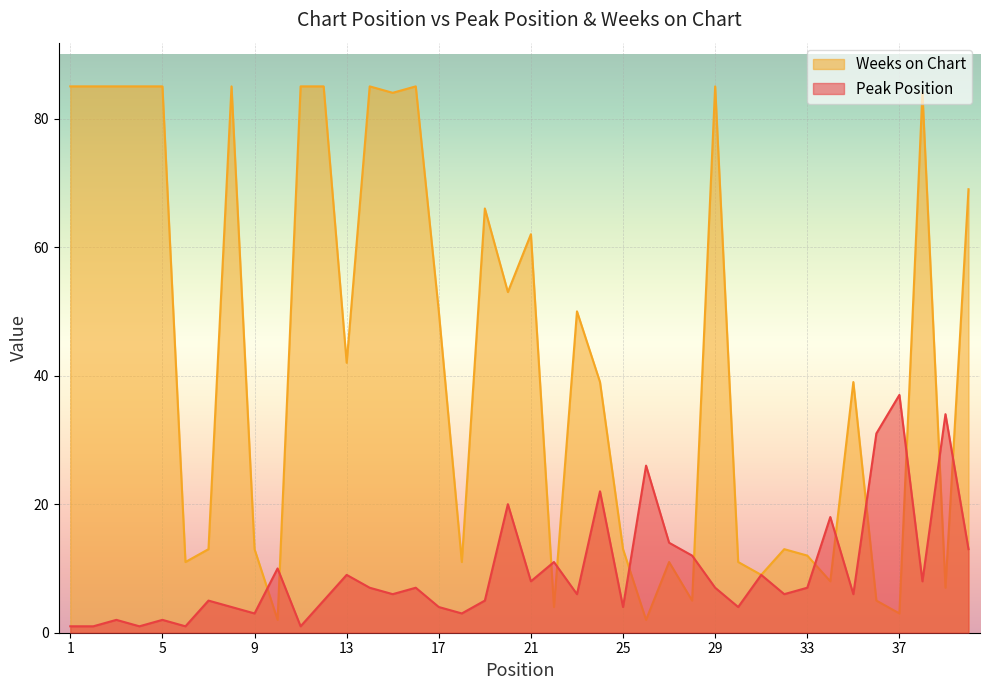

How many lines are shown in the chart?

2